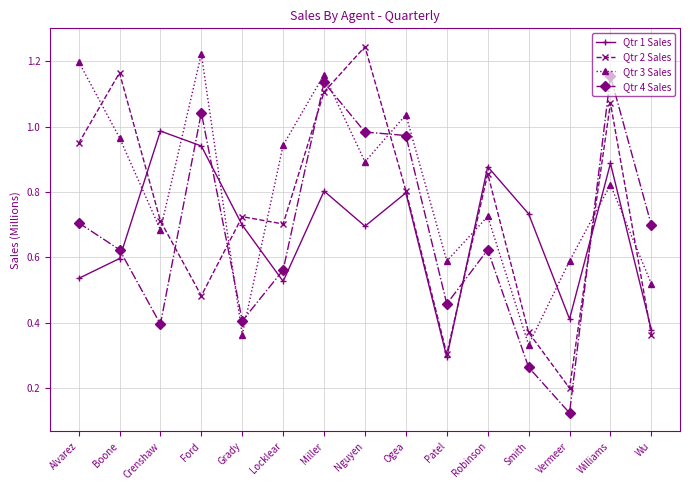

At which category does the chart reach its peak across all series?

Nguyen